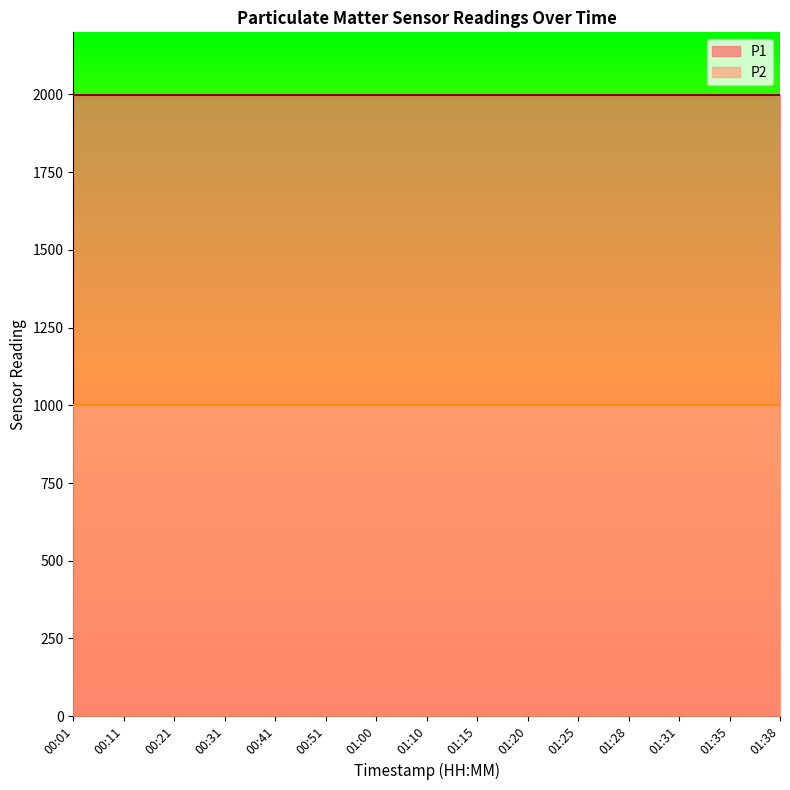

Which label corresponds to the smallest value in the chart?

00:01